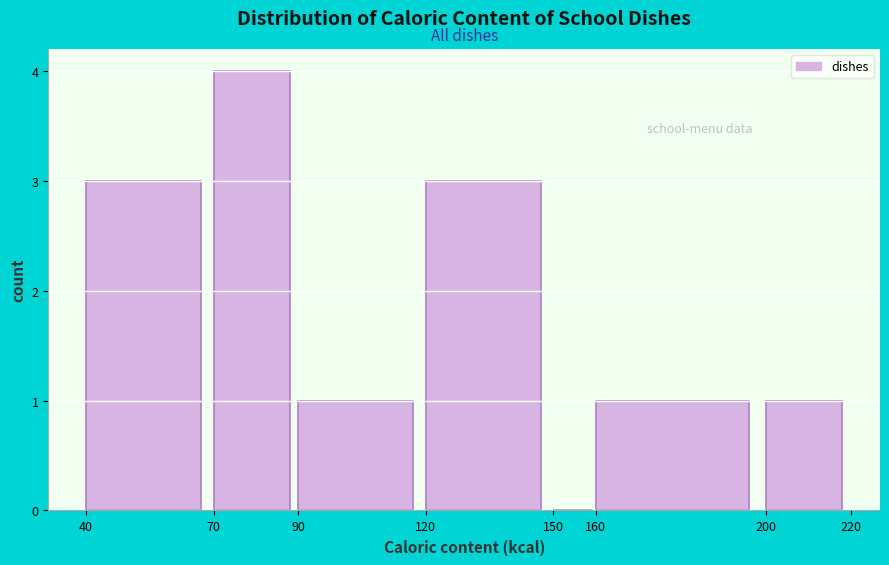

What is the height of the bar covering 160 to 200 on the x-axis? The values are not printed on the chart, so give them approximately, as read against the axis.

1